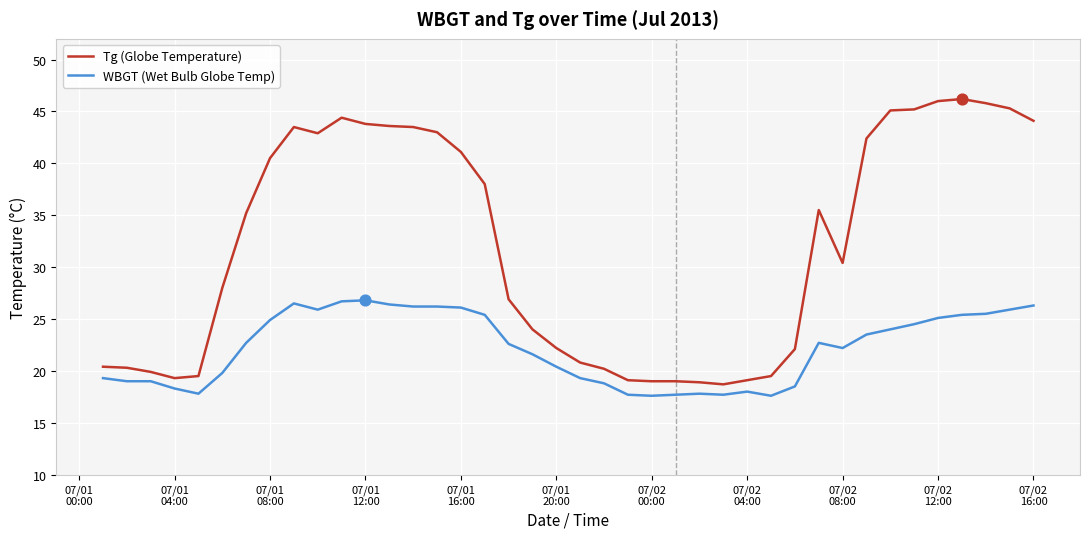

Which series has the widest spread of values?

Tg (Globe Temperature)